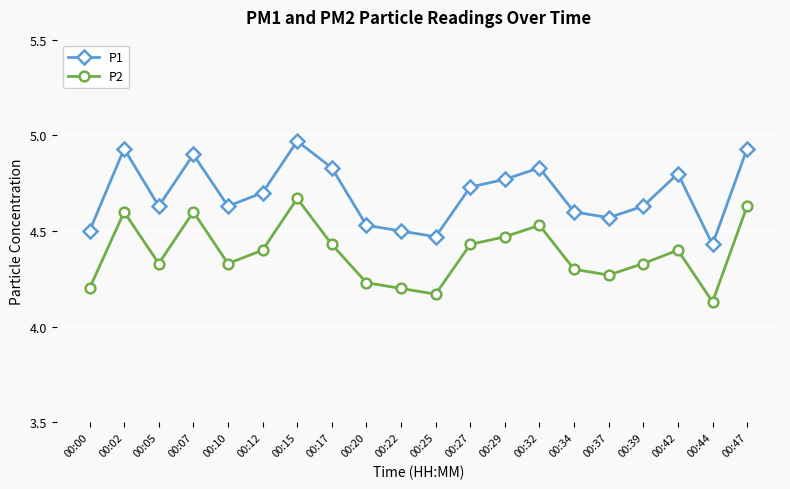

True or false: P1 has a value of 6.7 at 00:15.

False